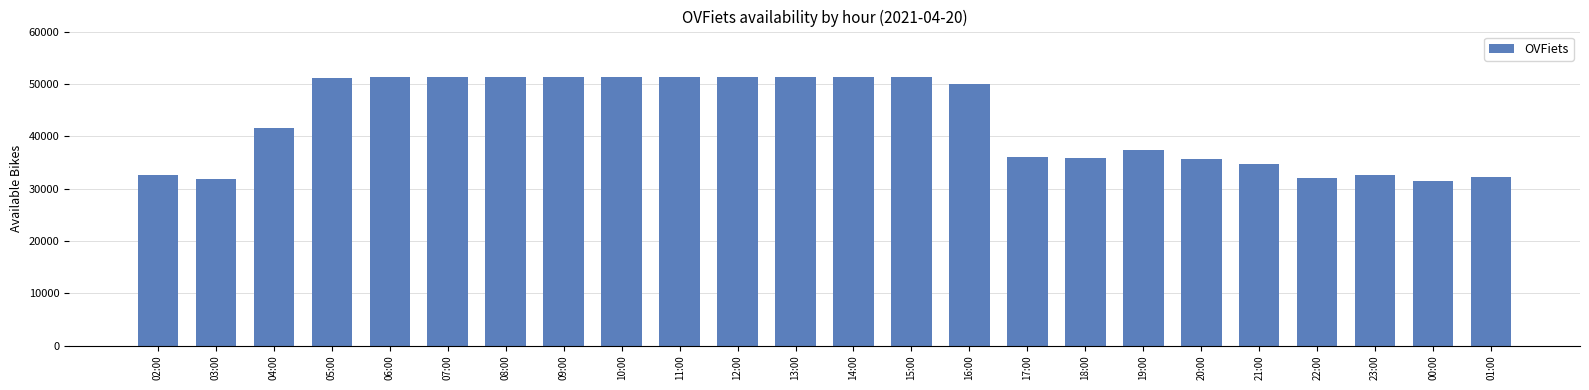

What is the ratio of the value at 20:00 to the value at 14:00?

0.7